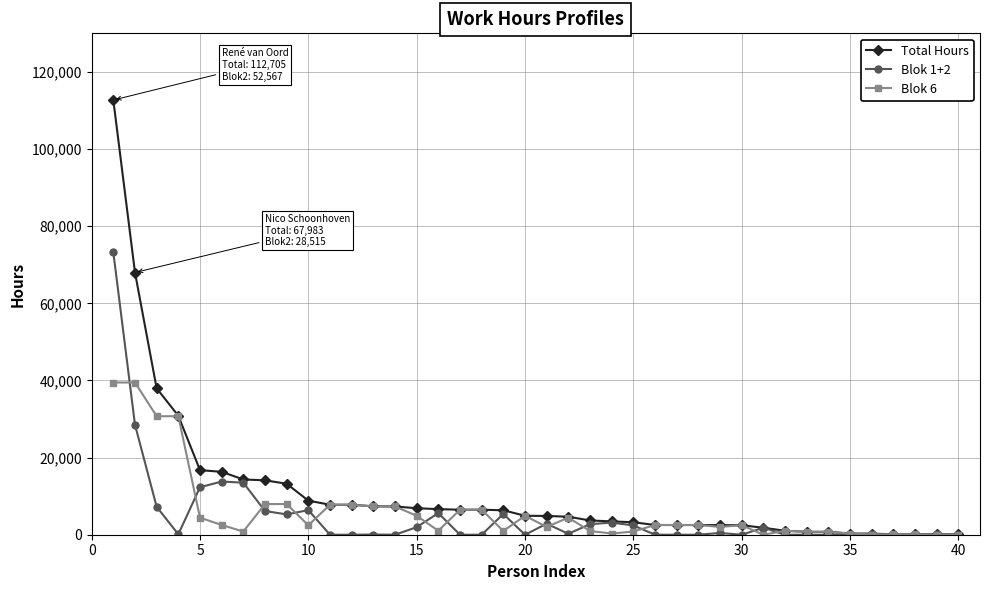

How many lines are shown in the chart?

3